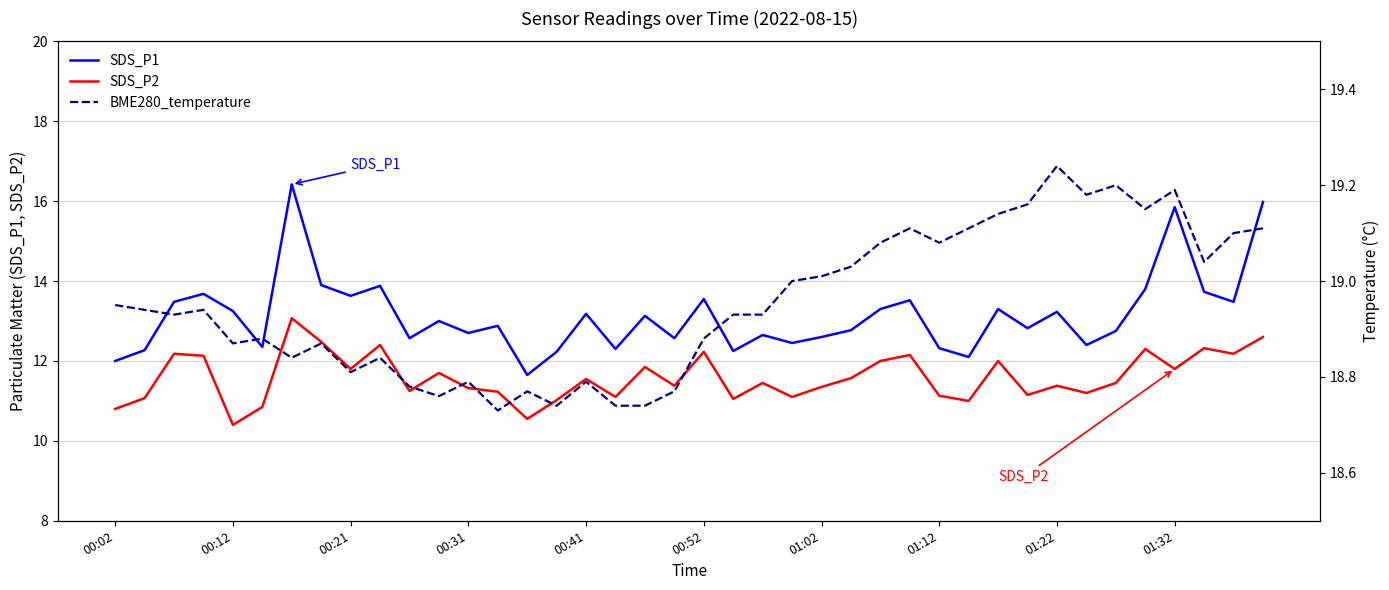

What position from the right is 18?

22